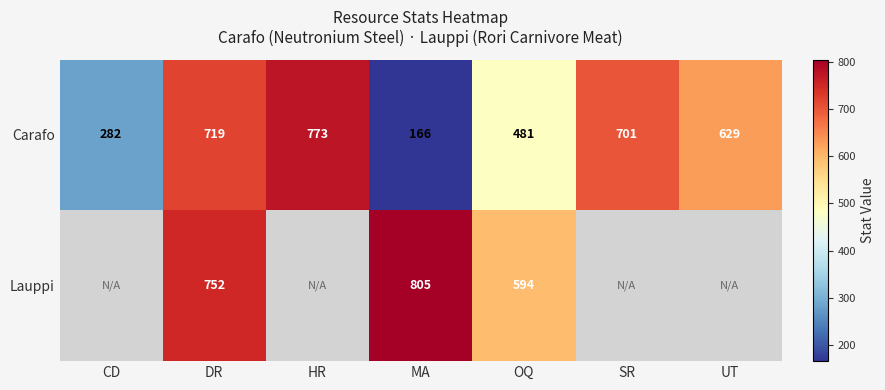

What value does the Carafo series have at HR, to the nearest 100?

800